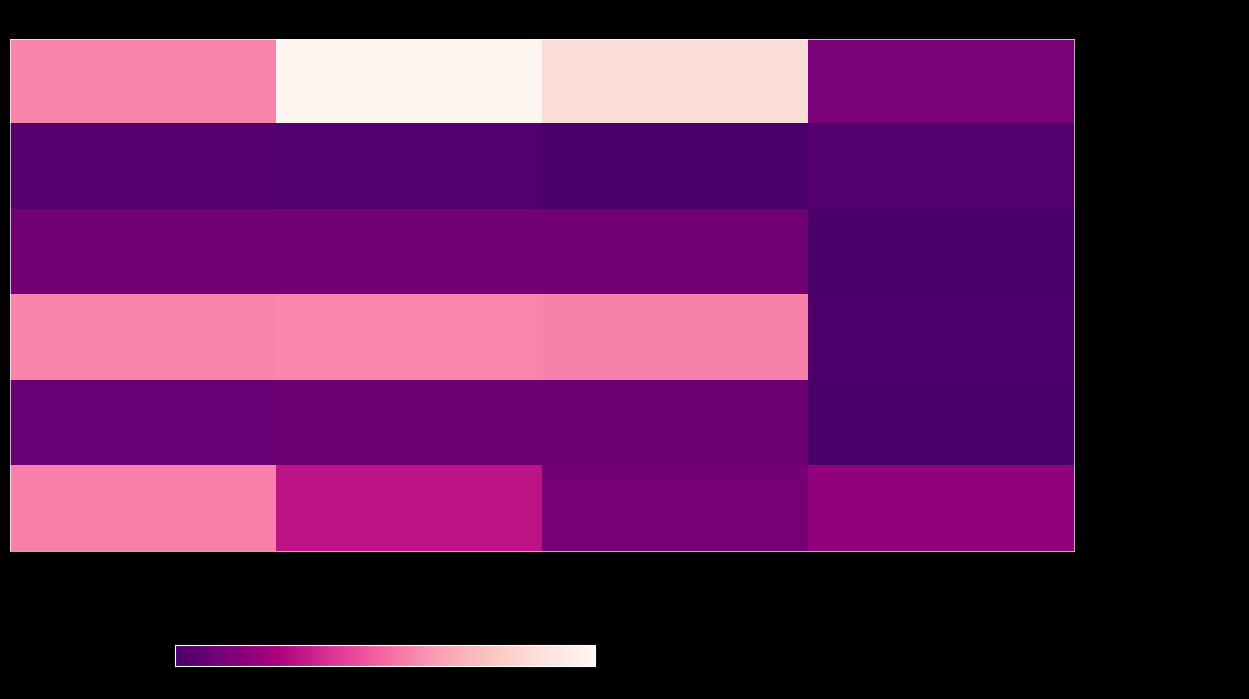

Which series has the largest total across all categories?

- 一般公共服务支出